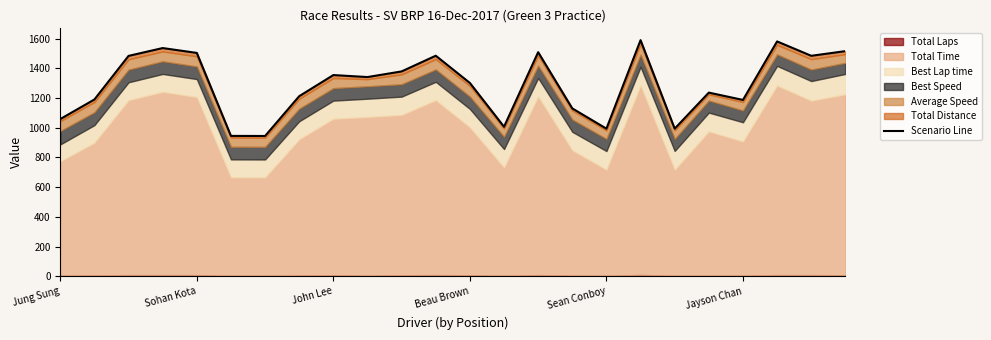

What is the difference between the maximum and second lowest values?

644.8